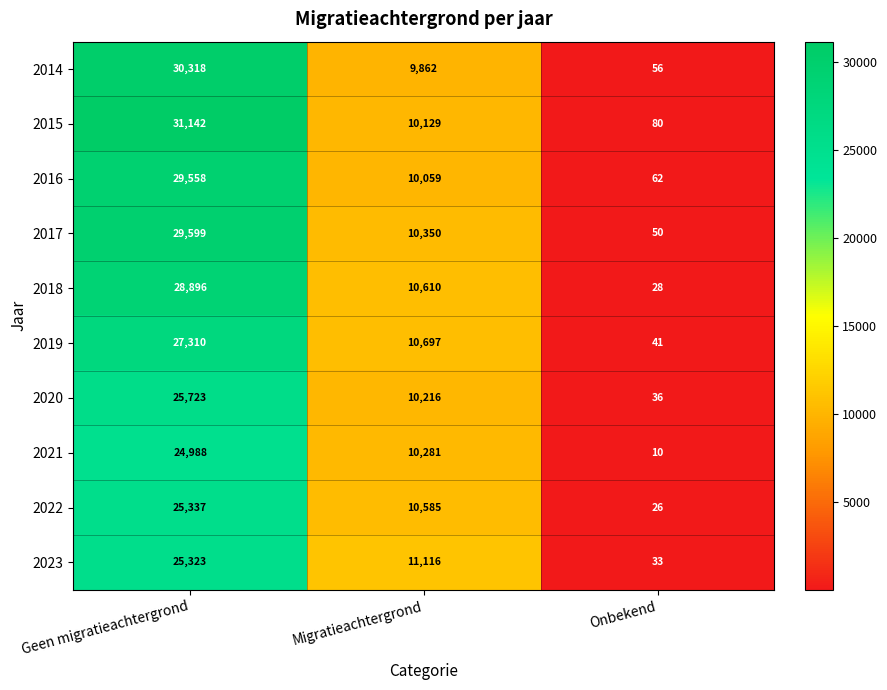

Is it true that 2019 equals 41 at Onbekend?

True